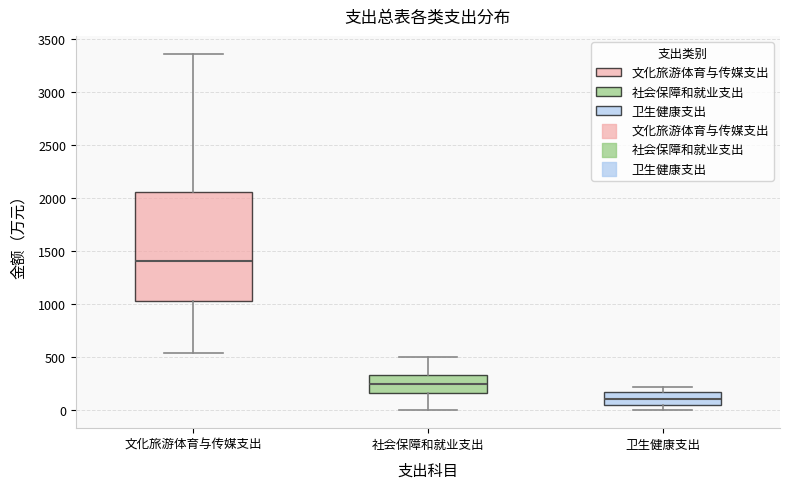

Reading left to right, read every box against the y-axis: the position of its median line, the range the box covers, and the ends of its whiskers. The values are not printed on the chart, so give them approximately, as read against the axis.

文化旅游体育与传媒支出: median 1400, box 1050 to 2050, whiskers 550 to 3350
社会保障和就业支出: median 250, box 150 to 350, whiskers 0 to 500
卫生健康支出: median 100, box 50 to 150, whiskers 0 to 200